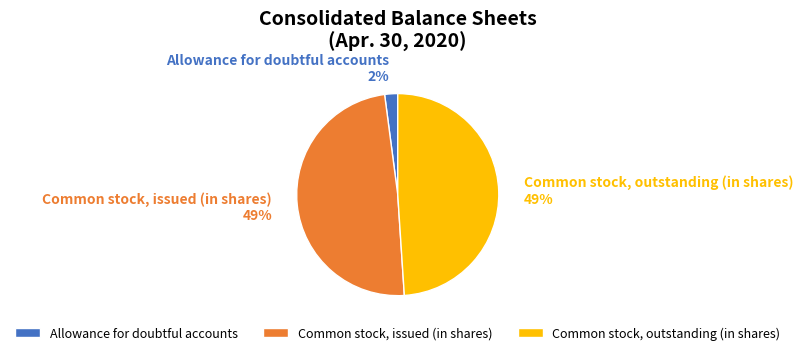

Count the number of slices in the pie.

3